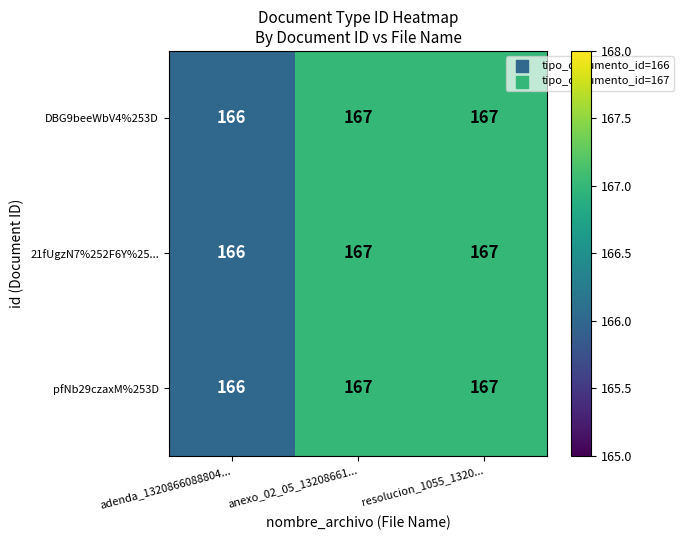

True or false: pfNb29czaxM%253D has a value of 291 at resolucion_1055_1320....

False